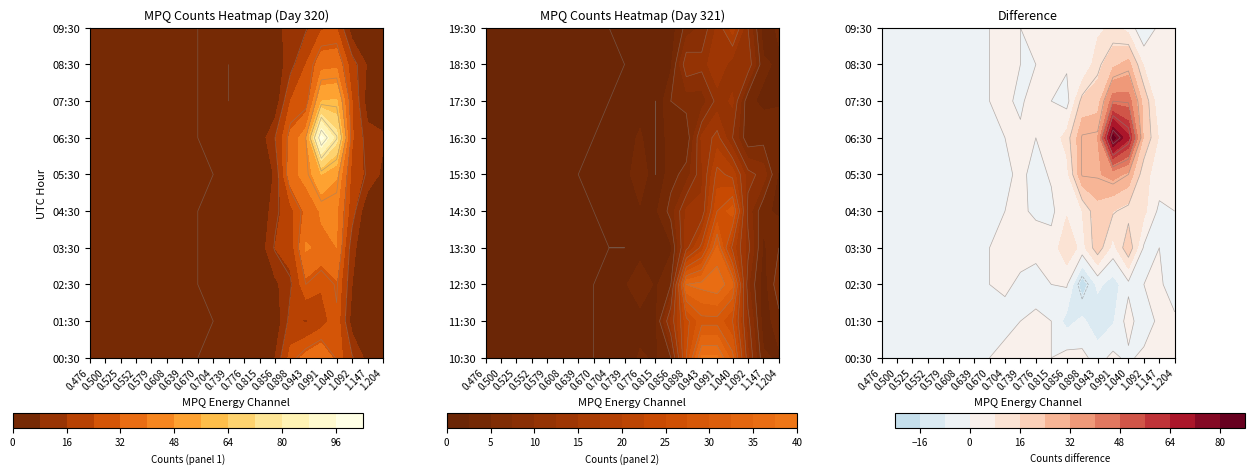

What is the sum of all 15:30 values?

93